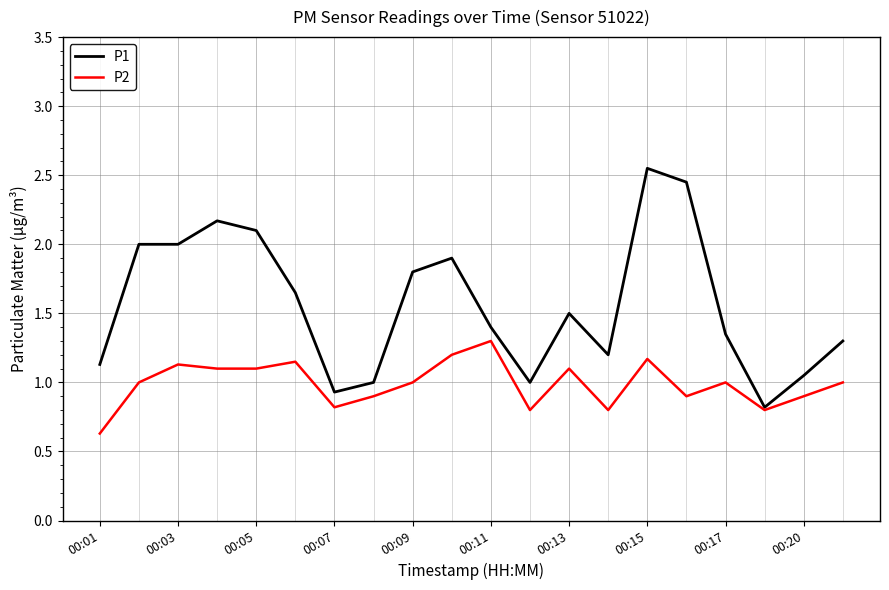

Does the chart display data point markers on the line(s)?

No